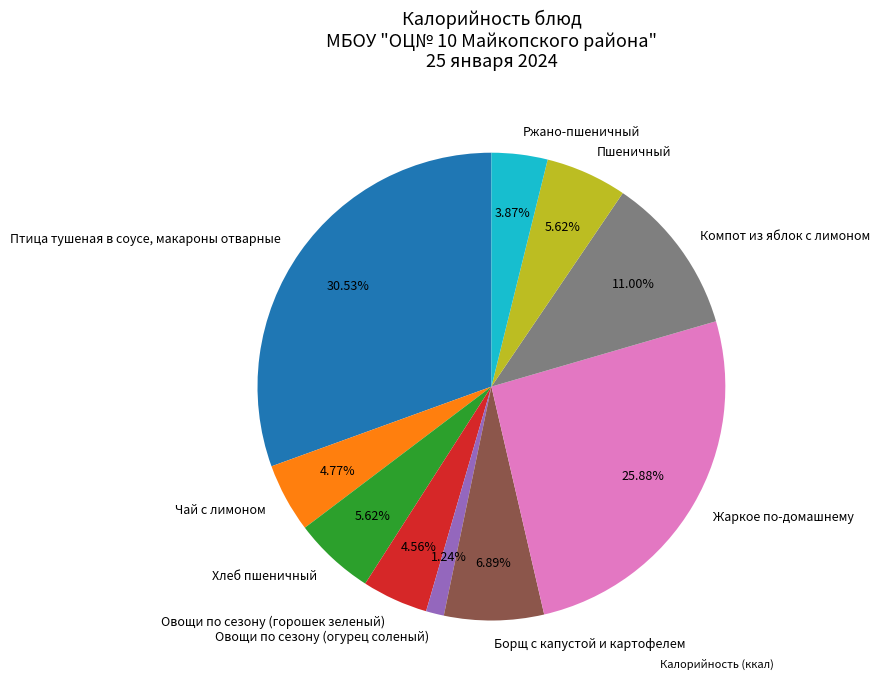

Which category has the smallest portion of the pie?

Овощи по сезону (огурец соленый)